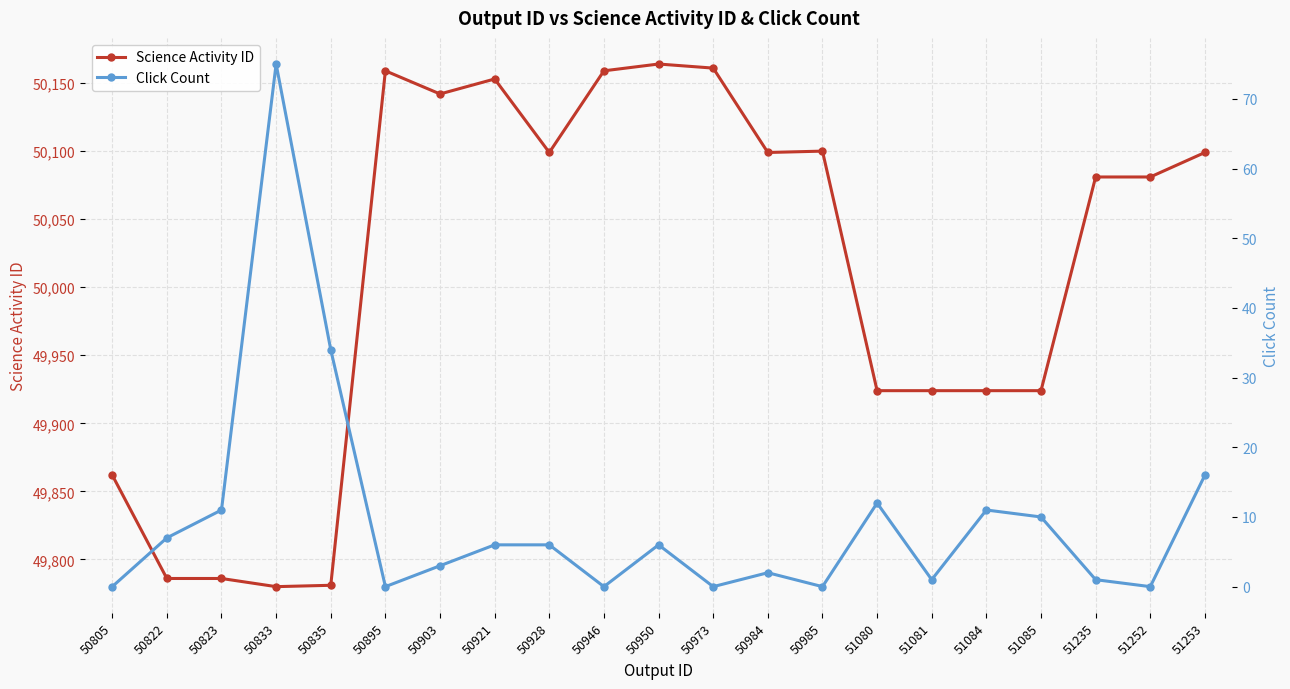

What is the greatest value displayed?

50164